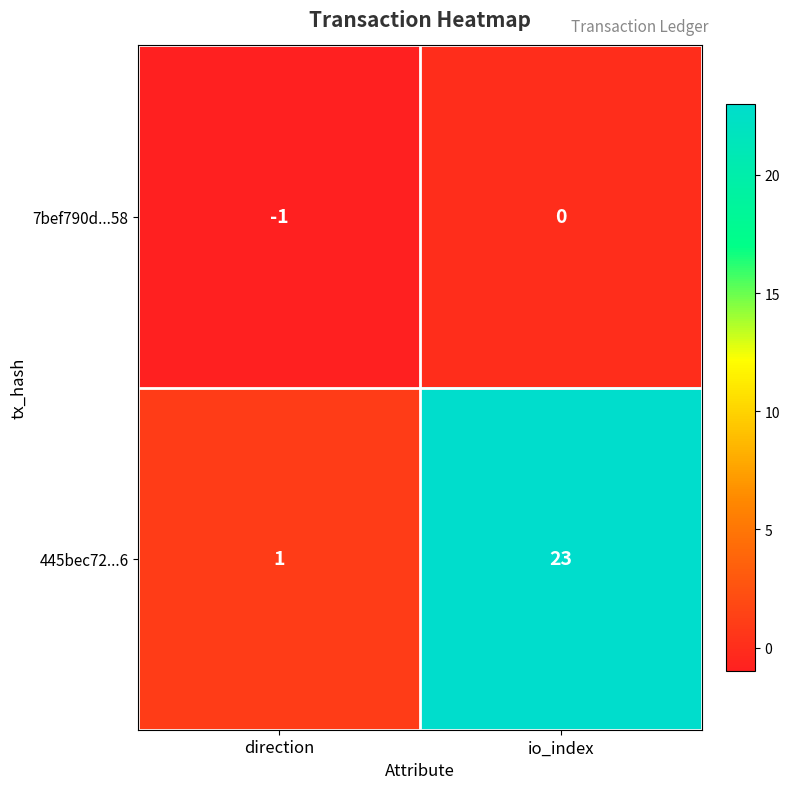

Rank the series at io_index from highest to lowest value.

445bec72...6, 7bef790d...58